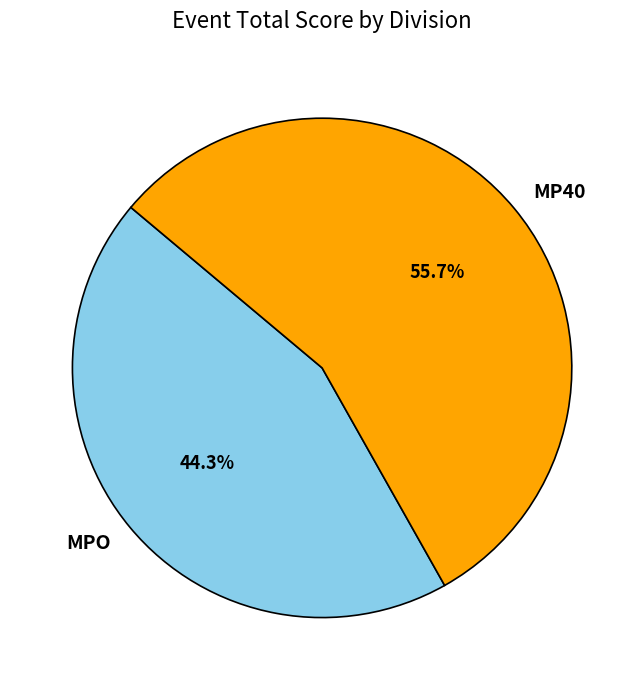

What is the total percentage of MP40 and MPO?

100.0%